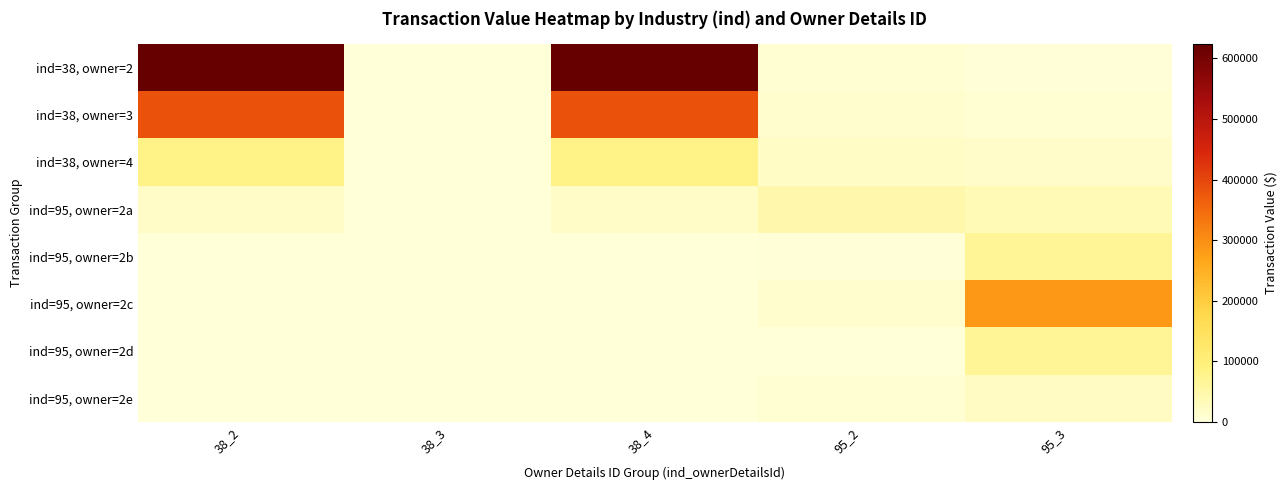

Between 95_2 and 38_2, which is larger?

38_2